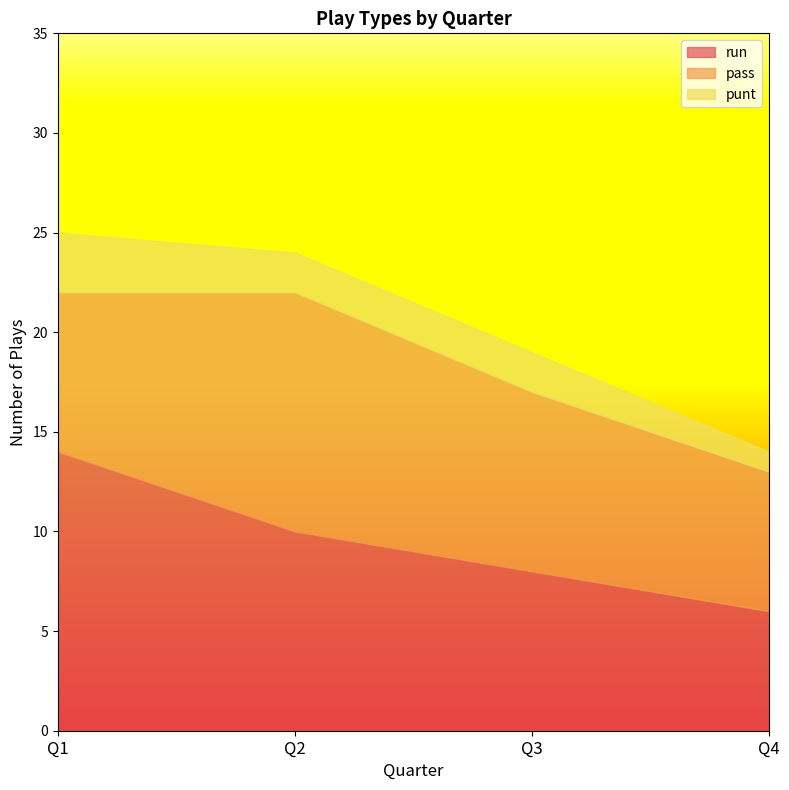

True or false: punt has a value of 2 at Q2.

True